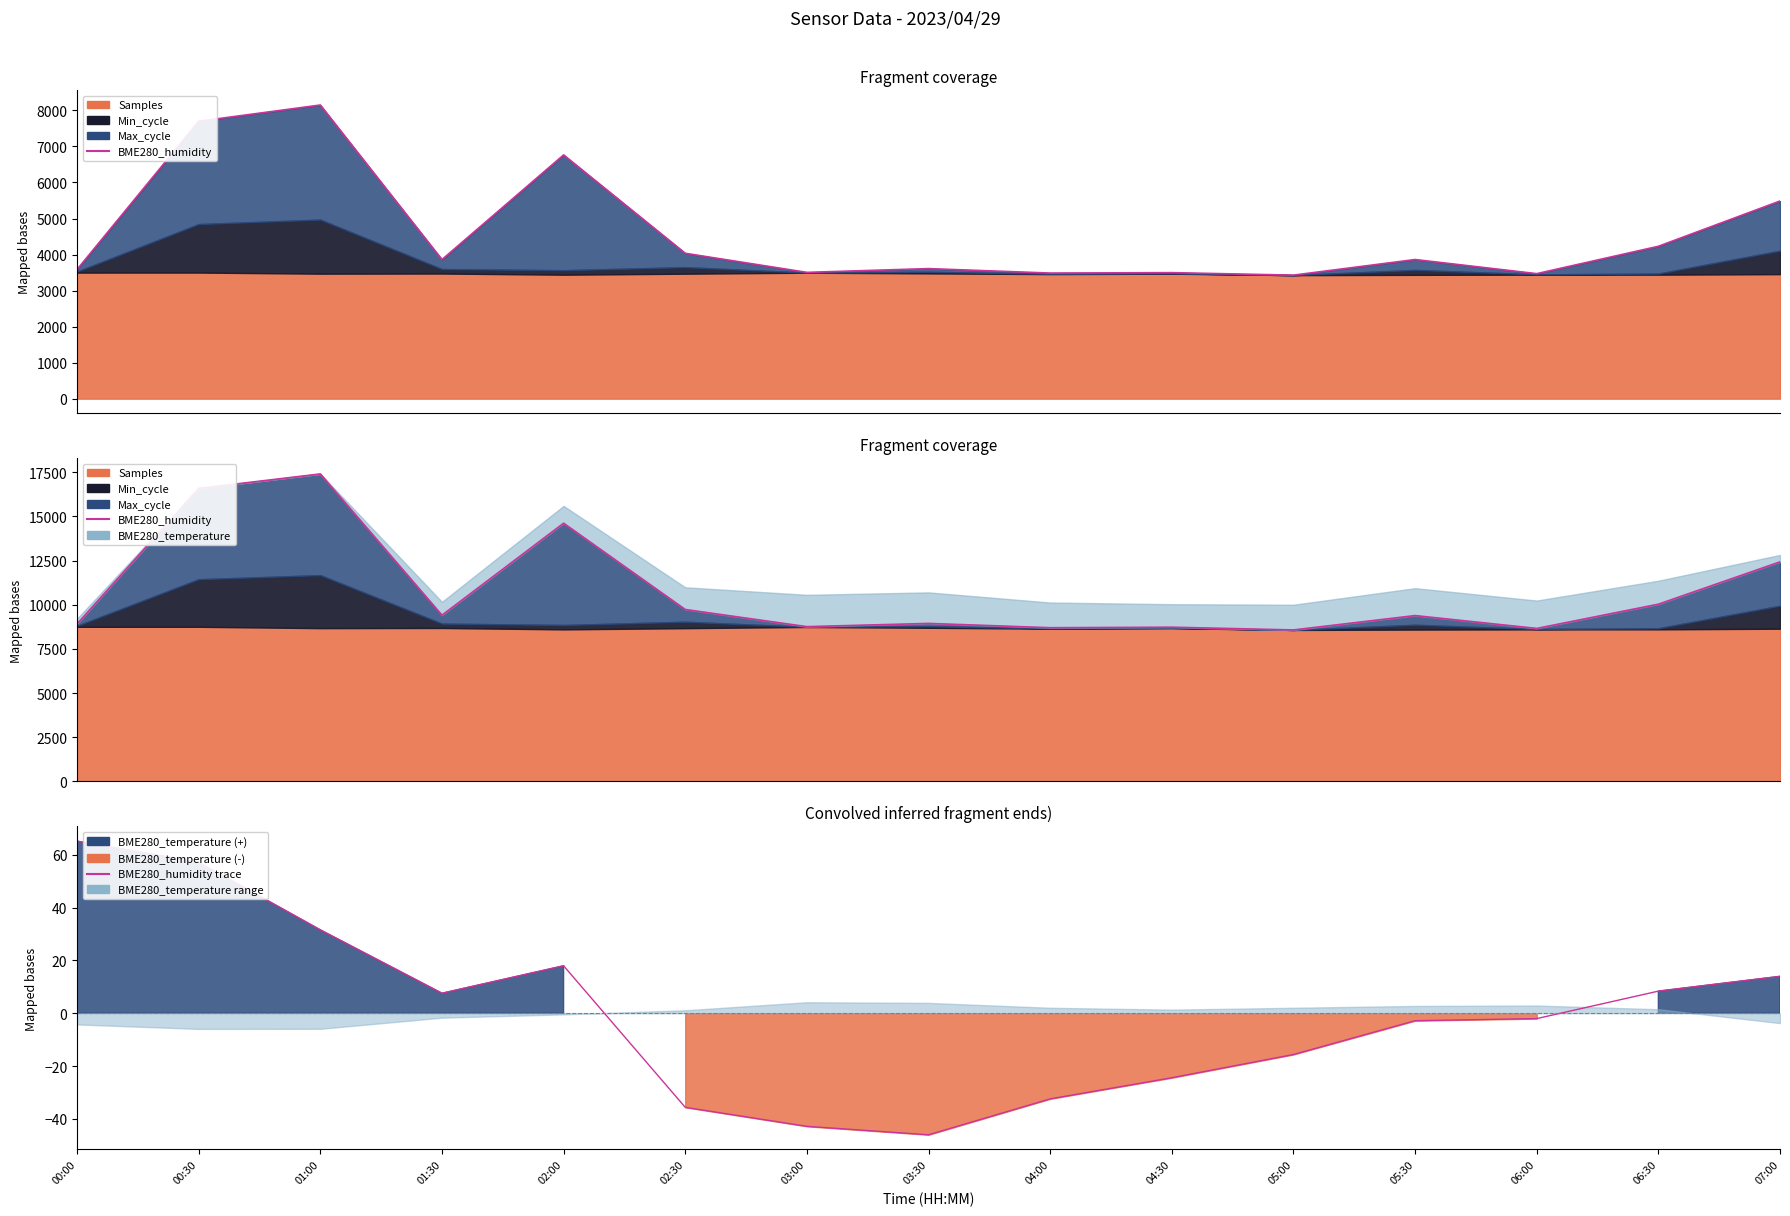

Is the value of BME280_humidity at 03:00 greater than the value of BME280_humidity trace at 02:30?

Yes